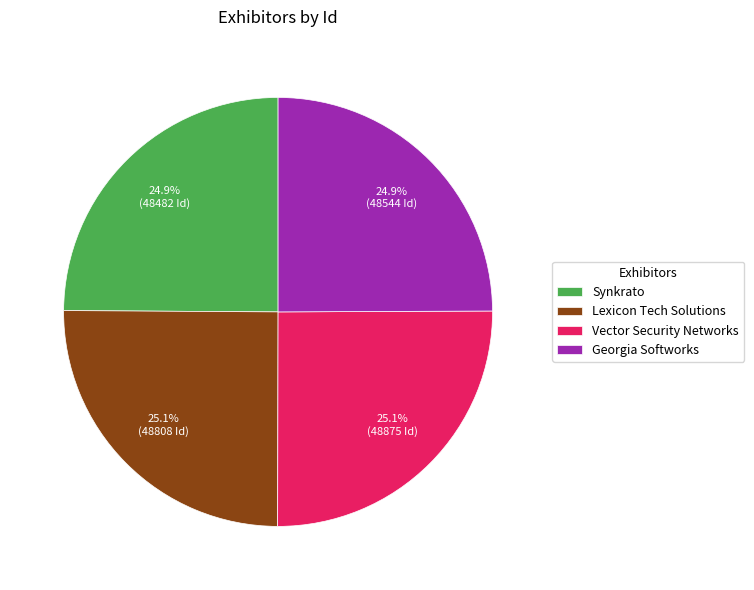

Does Lexicon Tech Solutions account for over 50% of the chart?

No